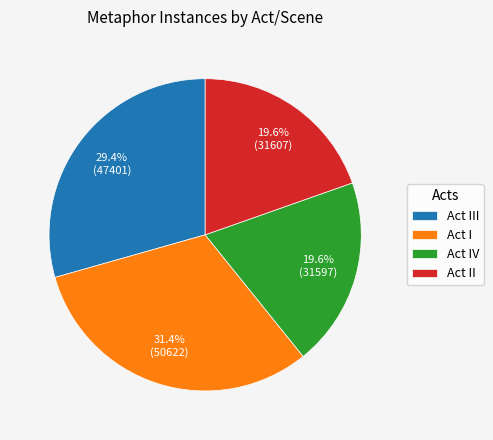

What is the ratio of the value at Act III to the value at Act IV?

1.5